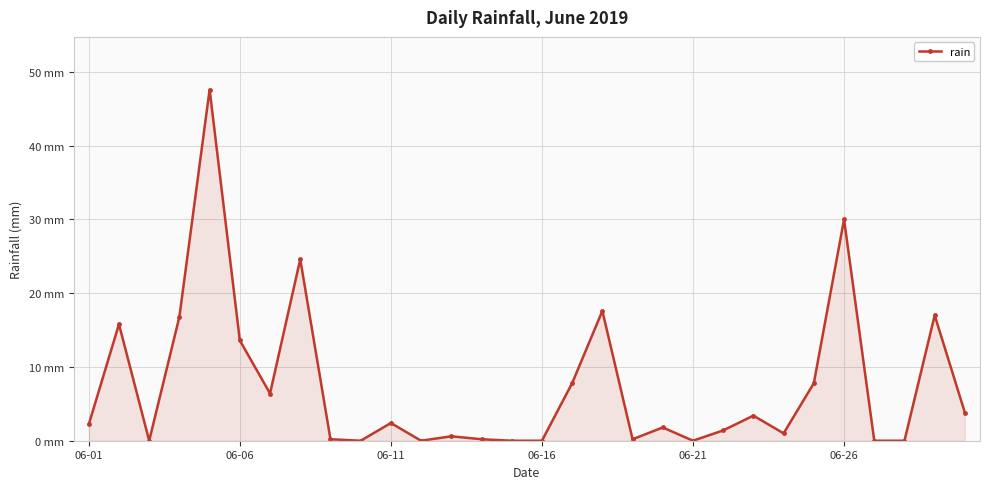

How many interior local valleys (lower than both neighbors) does the data have?

7